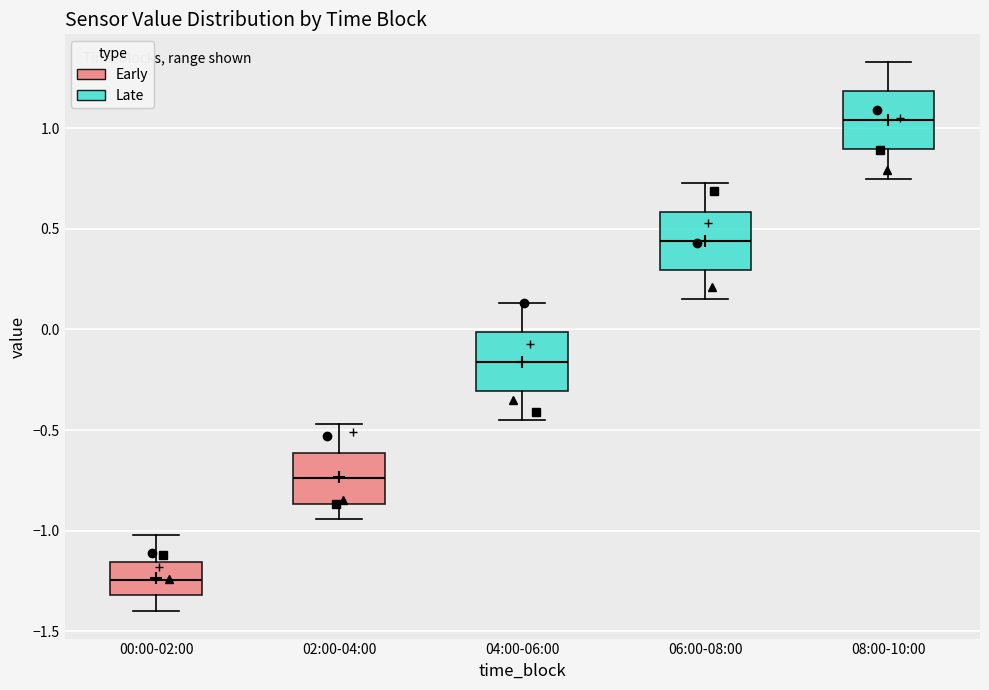

Where is the upper edge of the box for 00:00-02:00 on the y-axis? The values are not printed on the chart, so give them approximately, as read against the axis.

-1.15